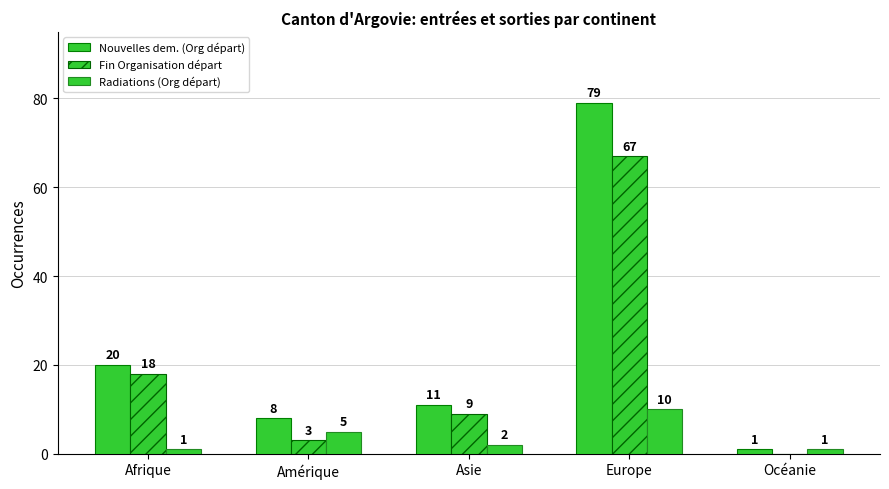

What is the highest value of the Nouvelles dem. (Org départ) series?

79